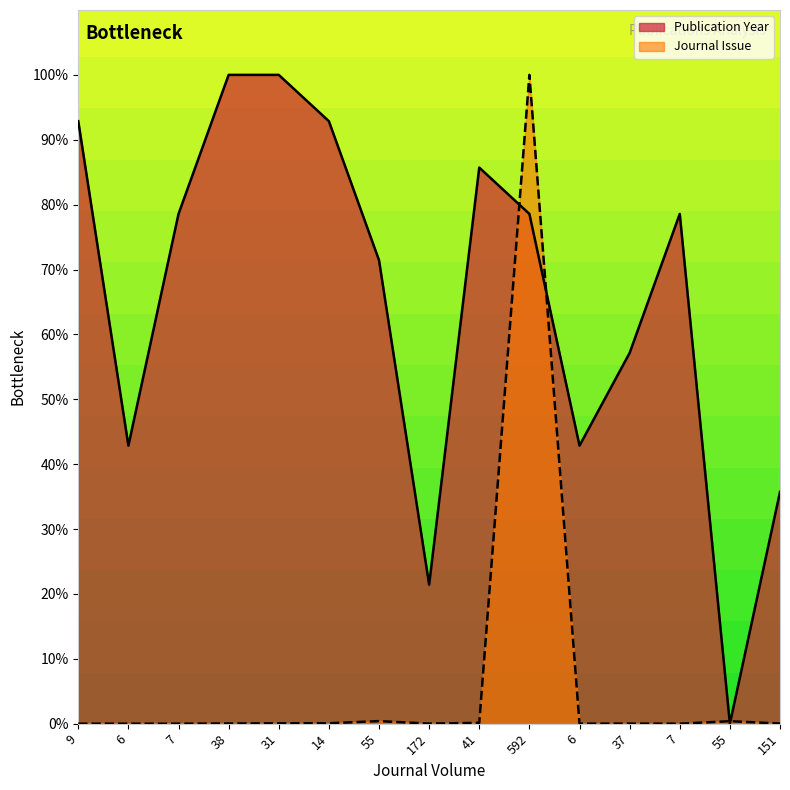

Reading left to right, what are all the values shown in this chart?

Publication Year: 92.9	42.9	78.6	100.0	100.0	92.9	71.4	21.4	85.7	78.6	42.9	57.1	78.6	0.0	35.7
Journal Issue: 0.0	0.0	0.0	0.0	0.1	0.1	0.4	0.0	0.1	100.0	0.0	0.0	0.0	0.4	0.0